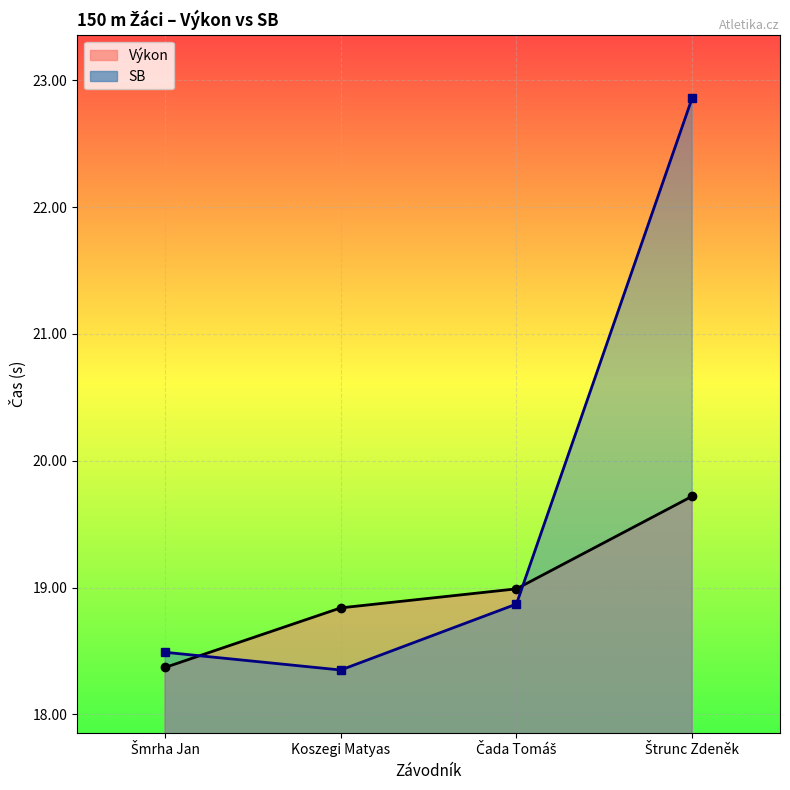

What is the sum of all SB values?

78.6